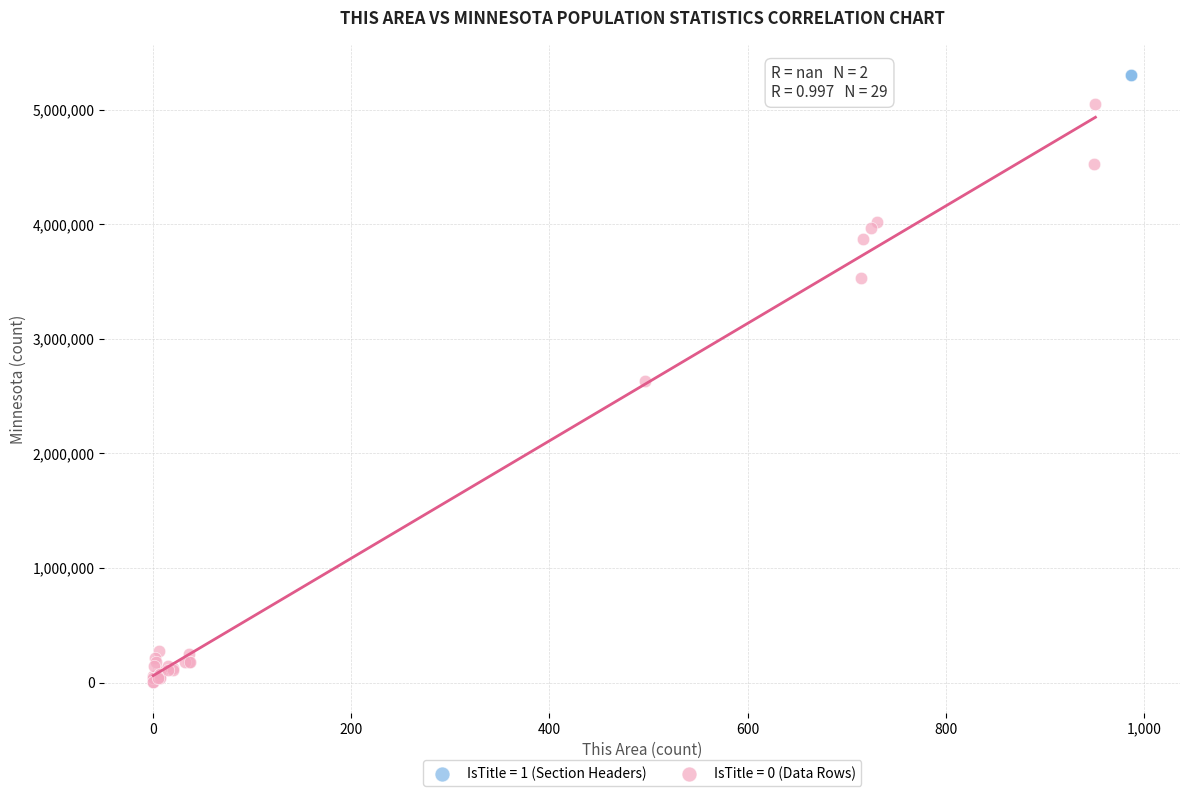

Which series reaches the minimum Y coordinate?

IsTitle = 0 (Data Rows)